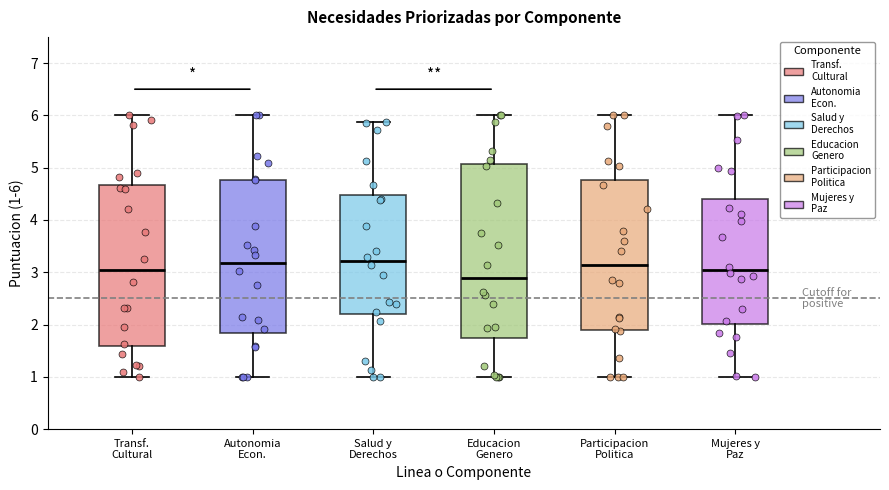

Where is the lower edge of the box for Salud y Derechos on the y-axis? The values are not printed on the chart, so give them approximately, as read against the axis.

2.2